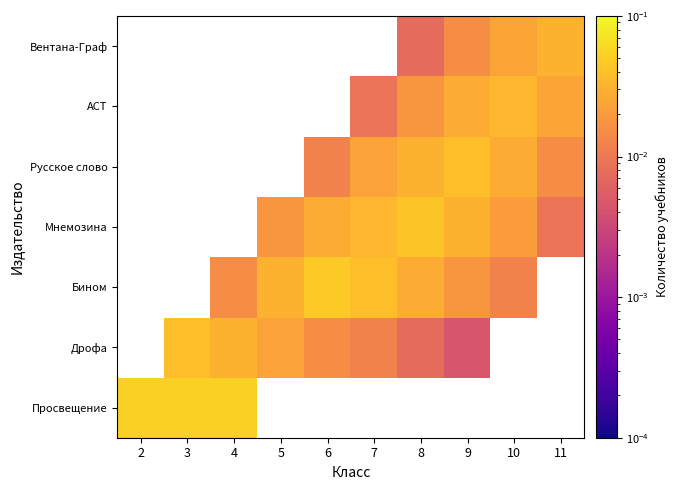

How many distinct data groups are displayed?

7